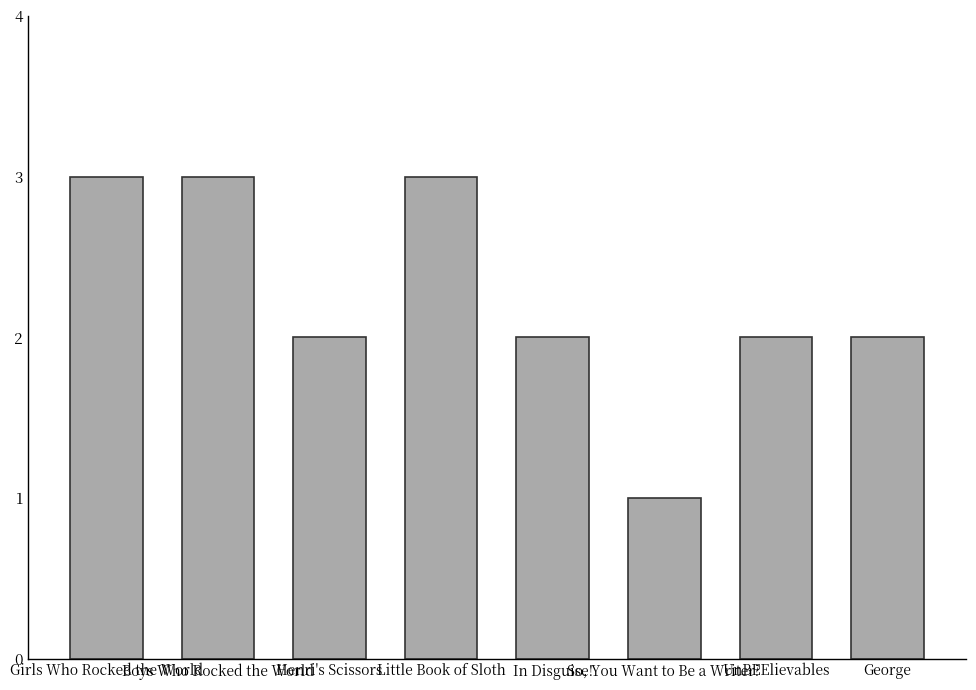

What is the minimum value shown in the chart?

1